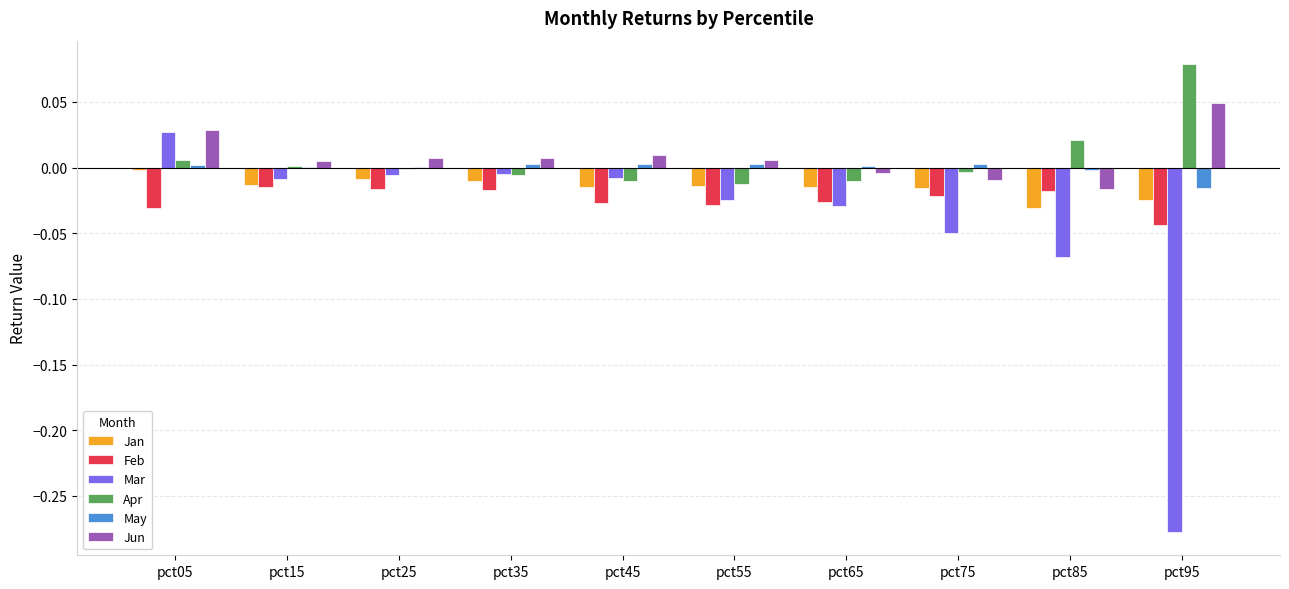

Are the bars grouped side by side (vs. stacked)?

Yes